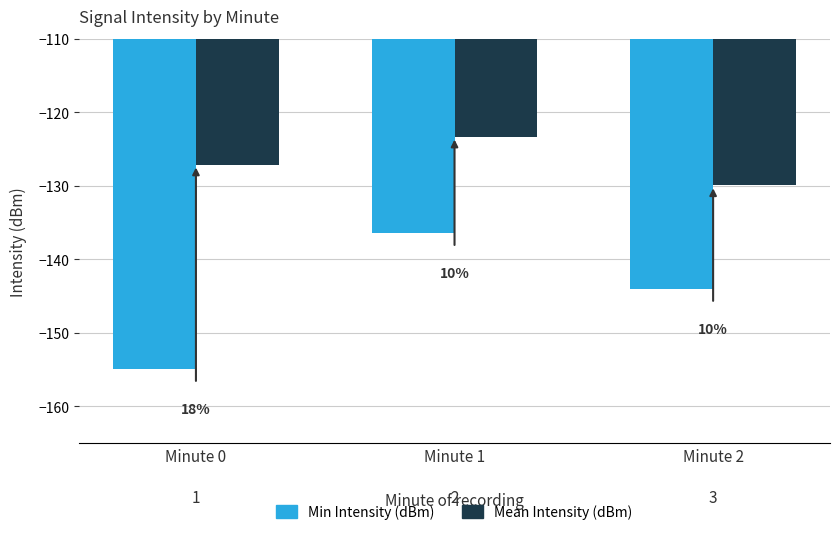

Which category has the lowest value in the Min Intensity (dBm) series?

Minute 0